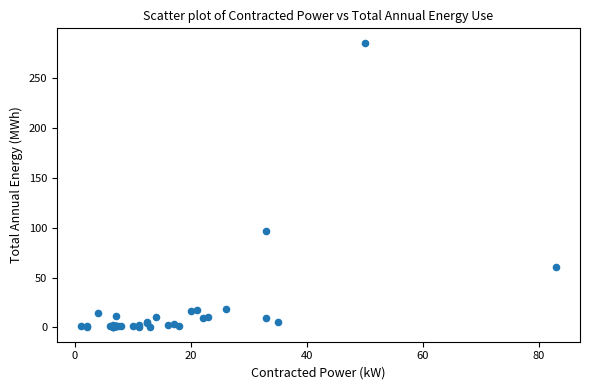

What Y value in the scatter plot is closest to 142?

96.3